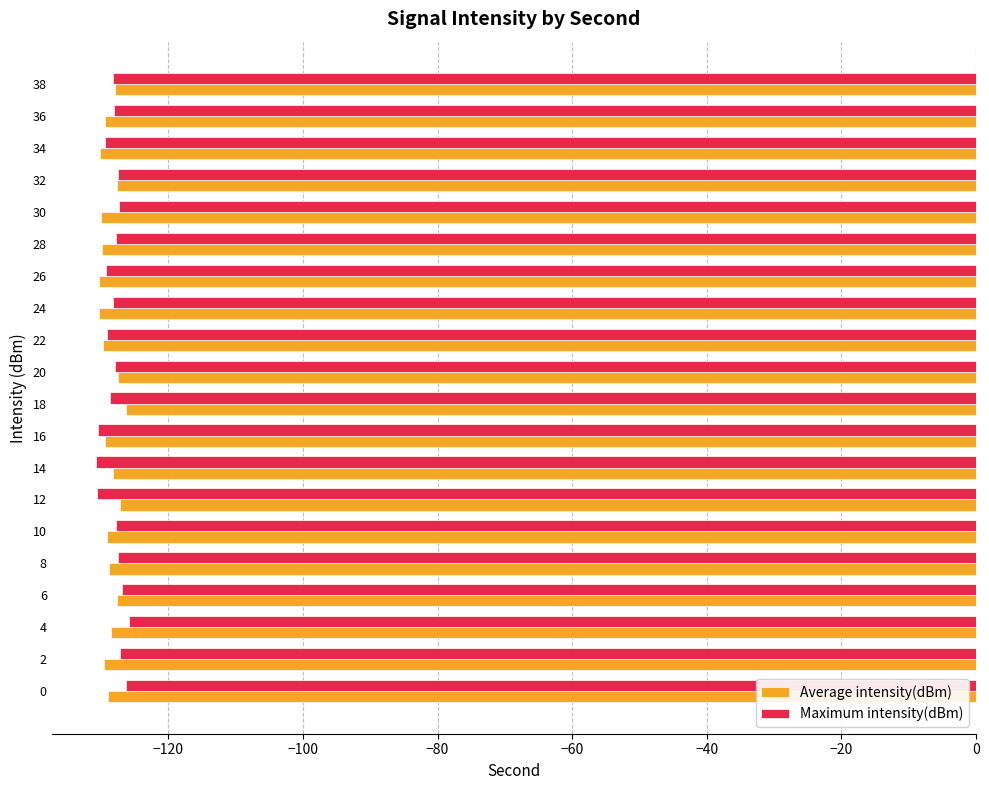

At which label is Average intensity(dBm) closest to -128?

38